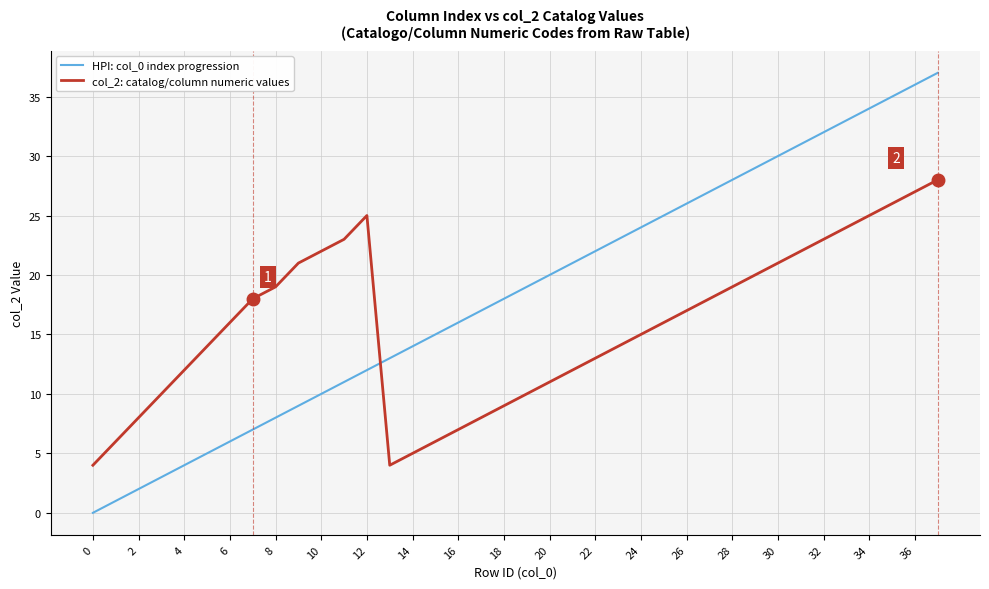

How many lines are shown in the chart?

2